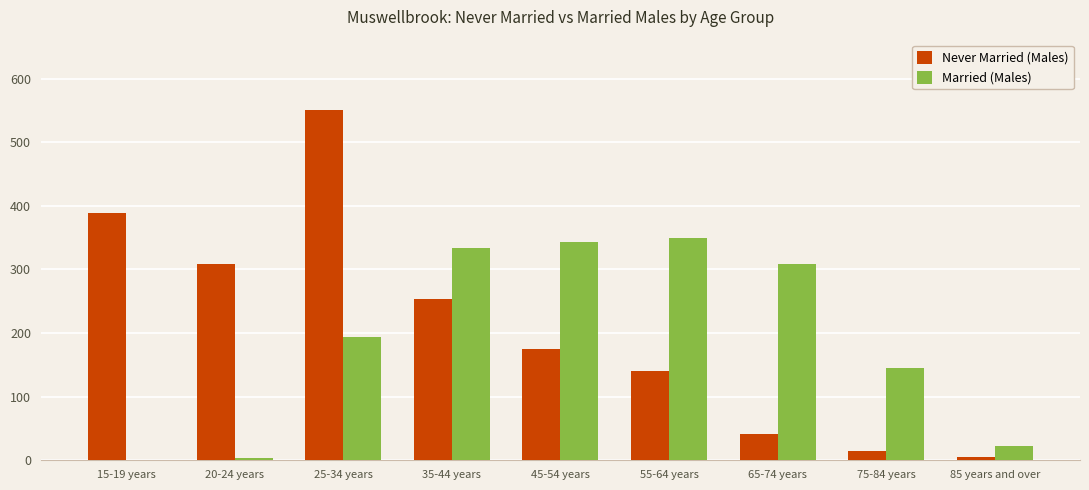

Is the value of Never Married (Males) at 65-74 years greater than the value of Married (Males) at 35-44 years?

No